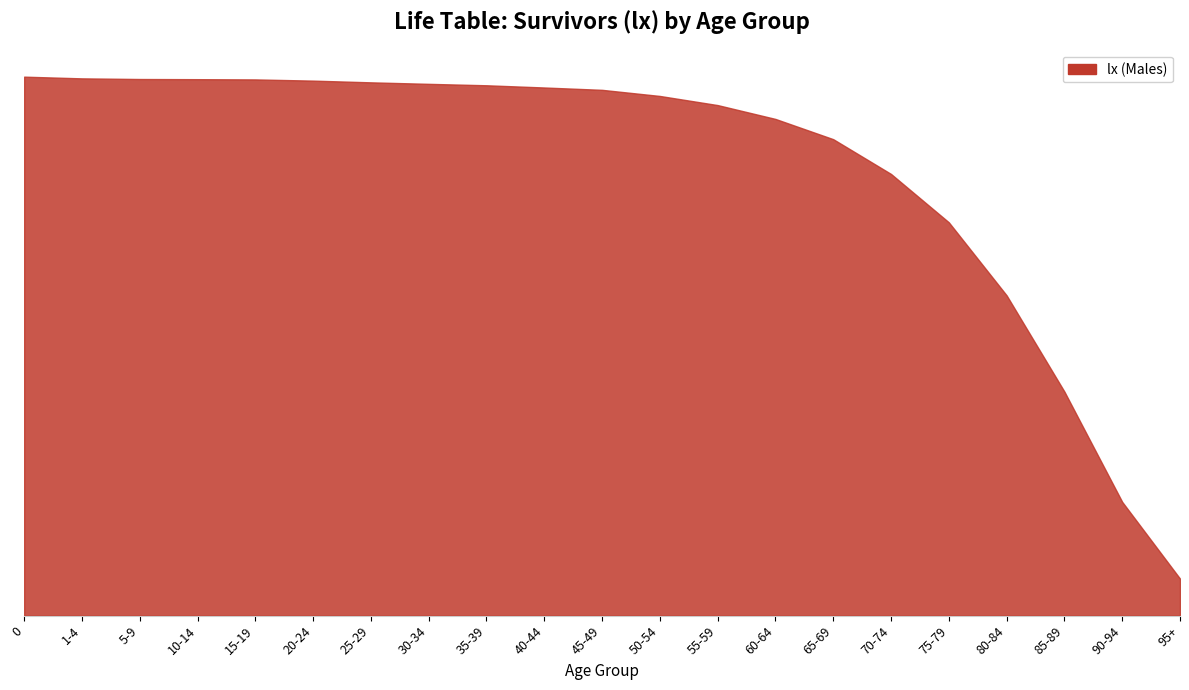

At which label is the value closest to 53433?

80-84